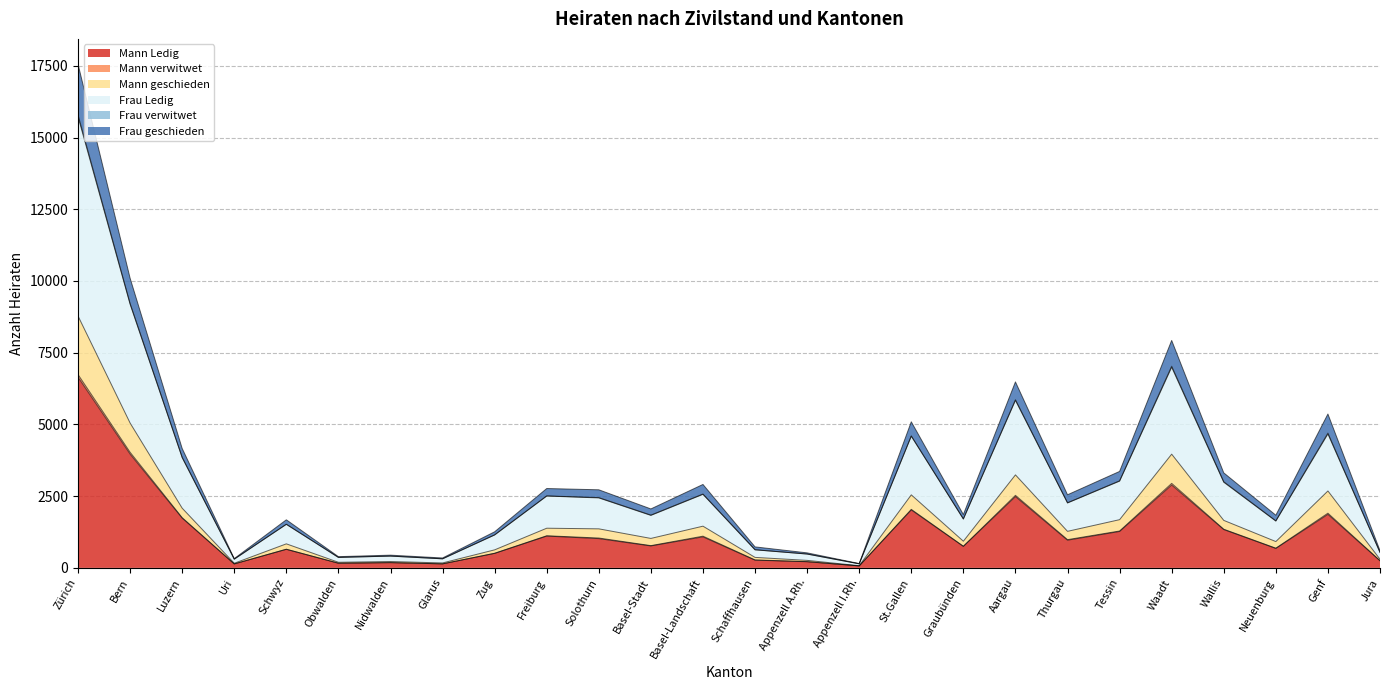

What is the highest value of the Mann Ledig series?

6649